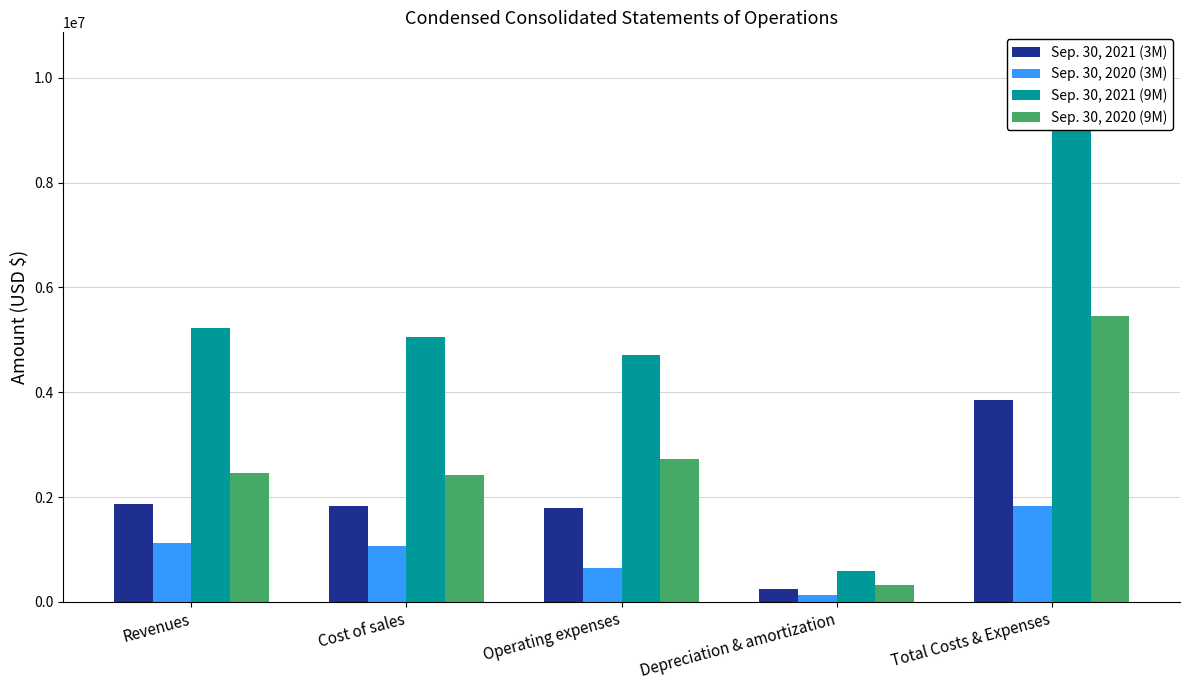

Which category has the highest value across all series?

Total Costs & Expenses